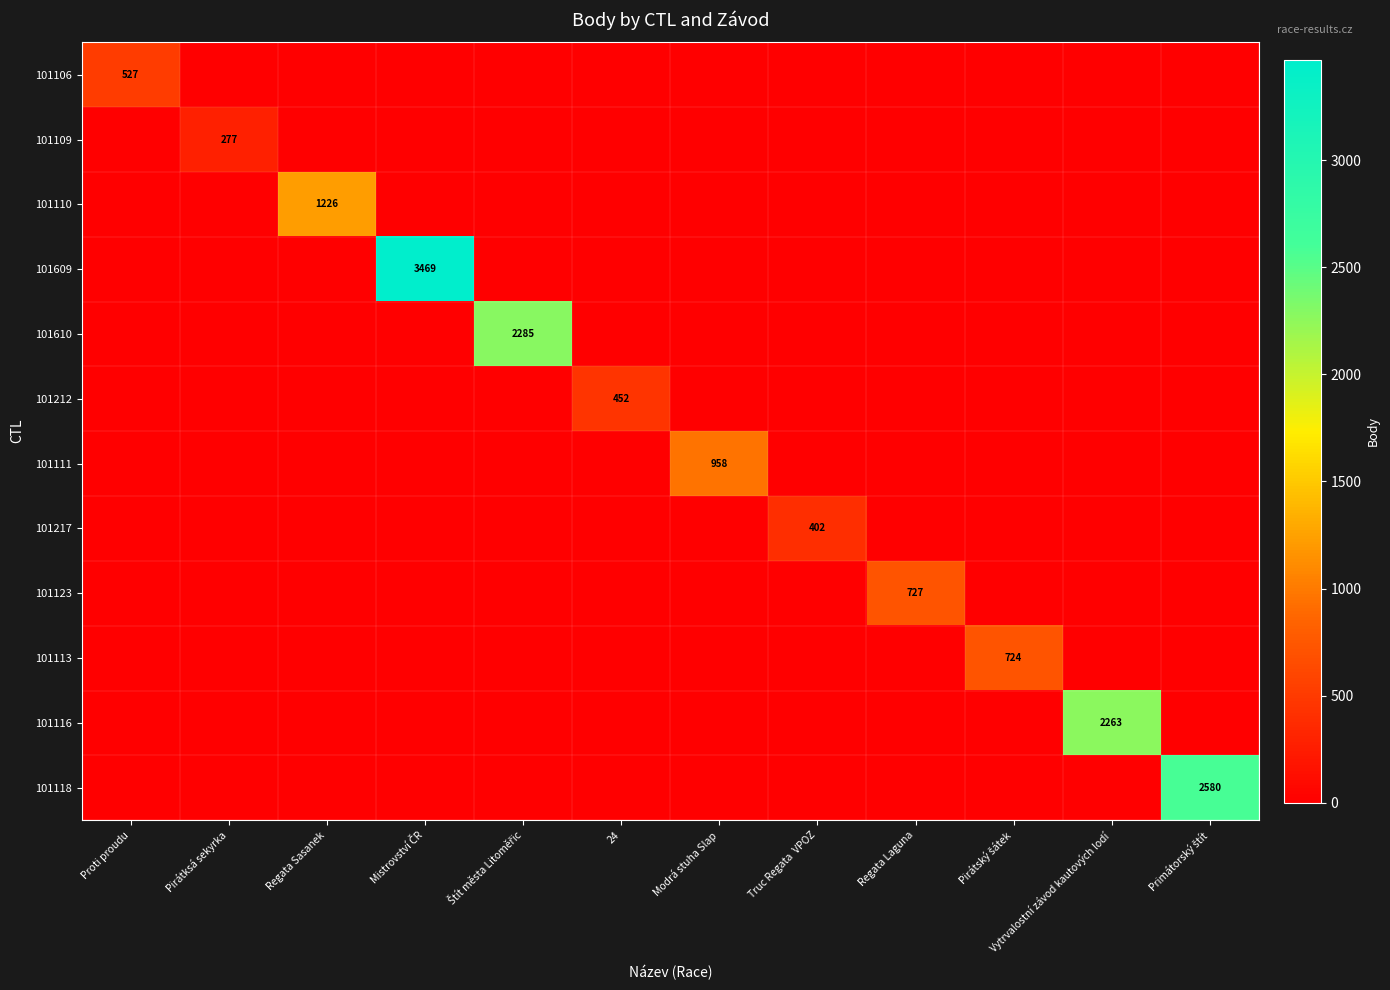

The value of 101111 at Primátorský štít is 0. True or false?

True